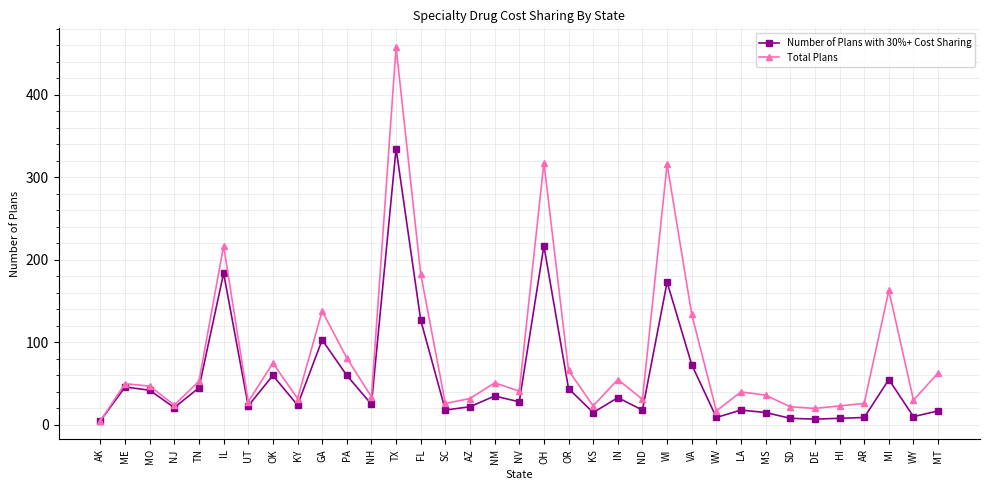

How many distinct data groups are displayed?

2